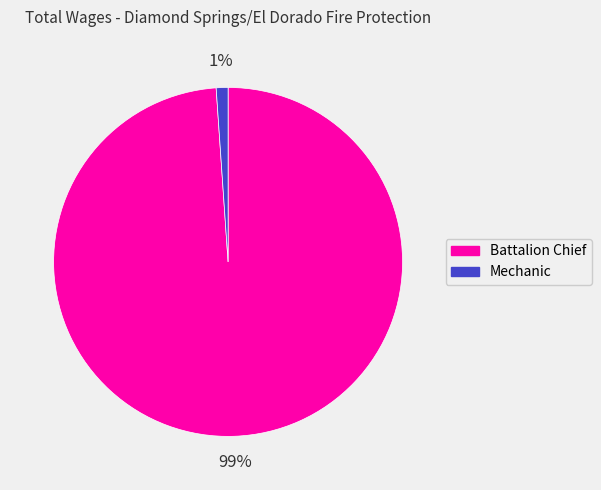

How many slices are in this pie chart?

2